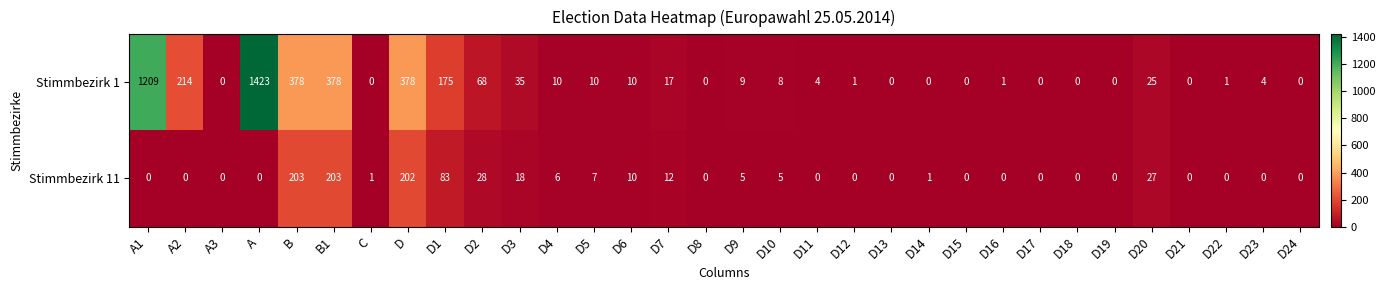

The value of Stimmbezirk 11 at D17 is 0. True or false?

True